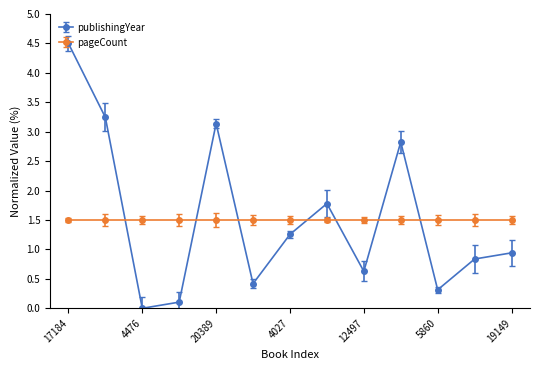

What is the sum of all pageCount values?

19.5